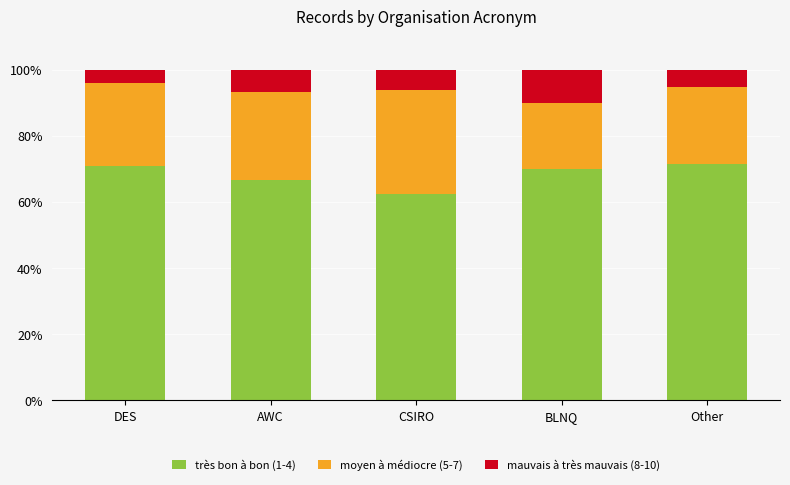

How many values in the très bon à bon (1-4) series are below 70?

2